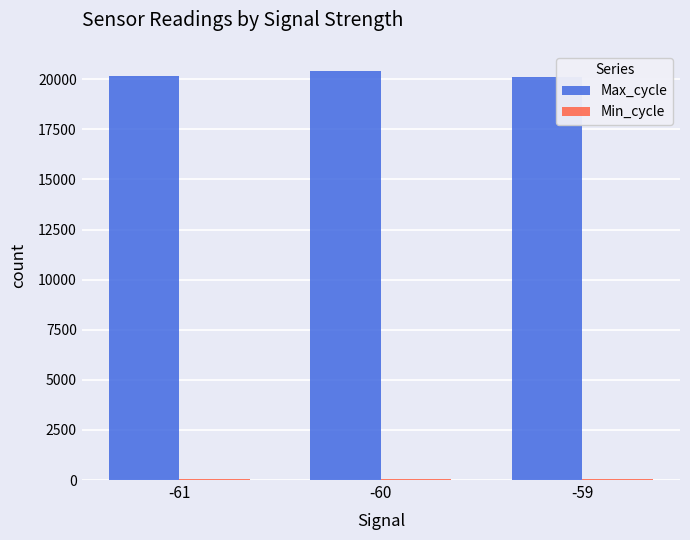

What is the maximum value shown in the chart?

20389.0